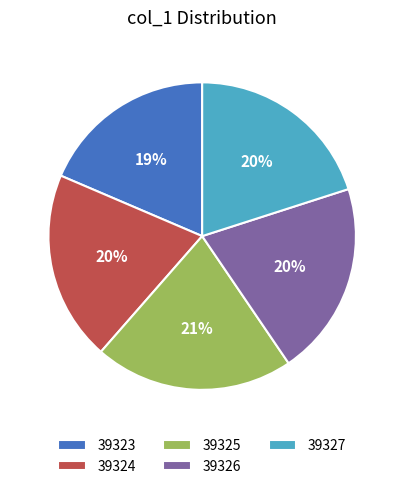

Which category has the smallest portion of the pie?

39323